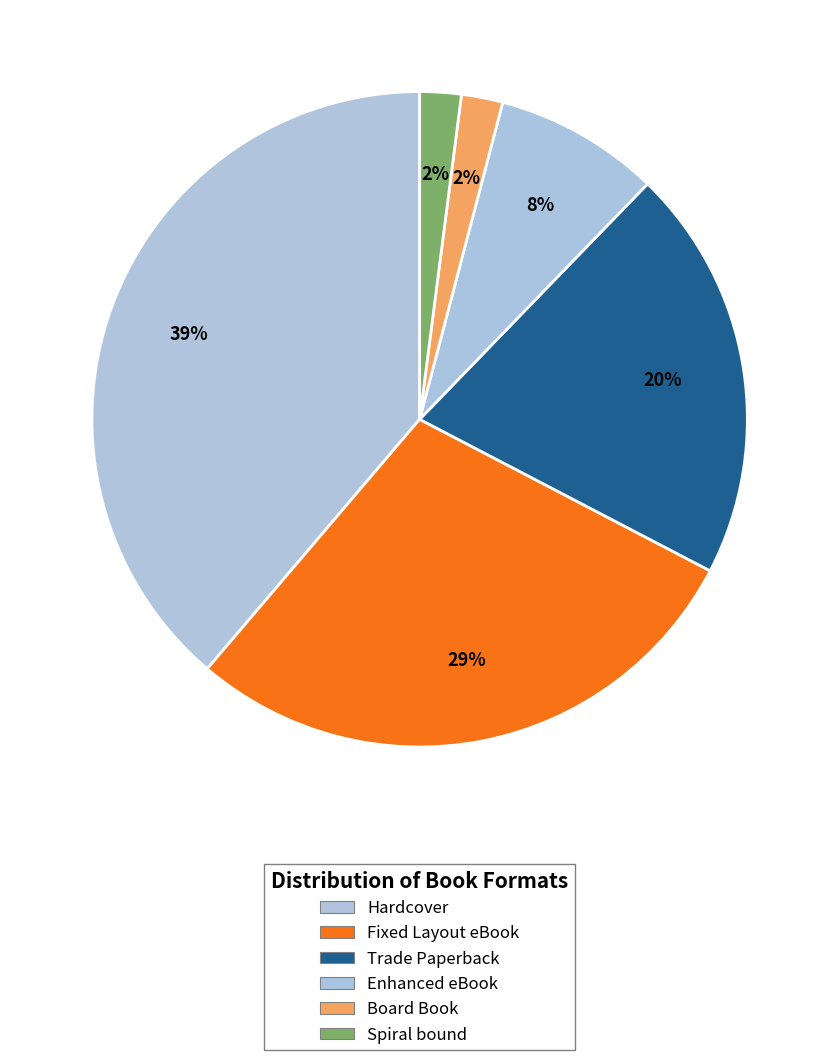

Which has a higher value, Hardcover or Trade Paperback?

Hardcover